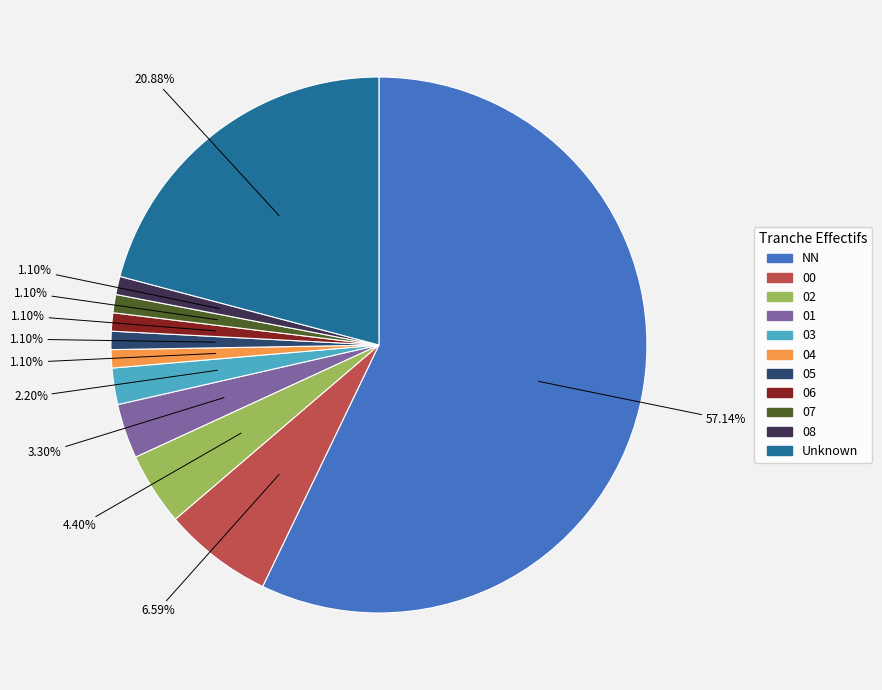

How many slices are in this pie chart?

11